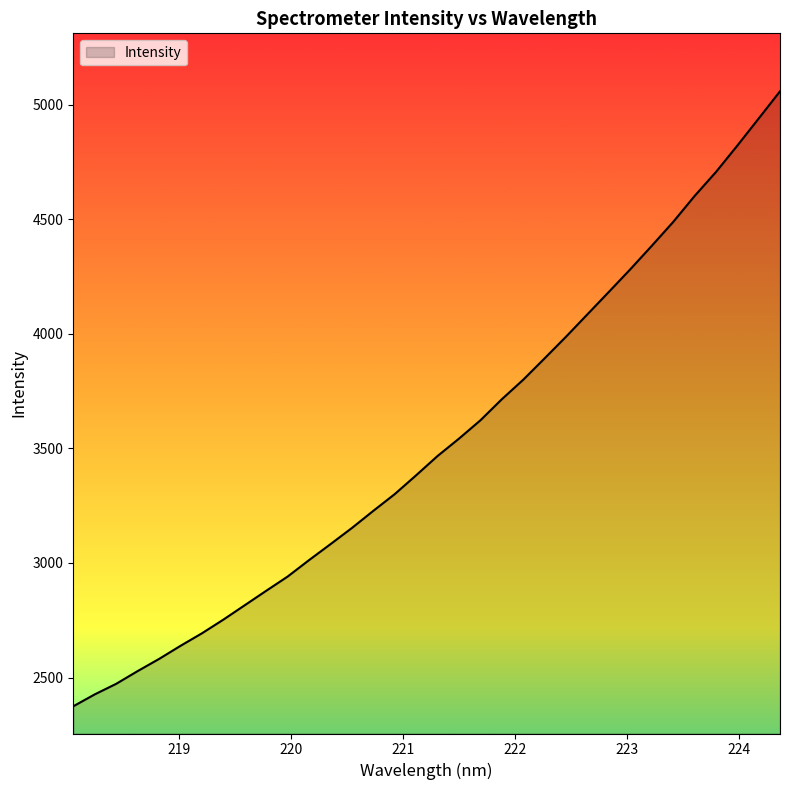

What is the smallest value displayed?

2374.6